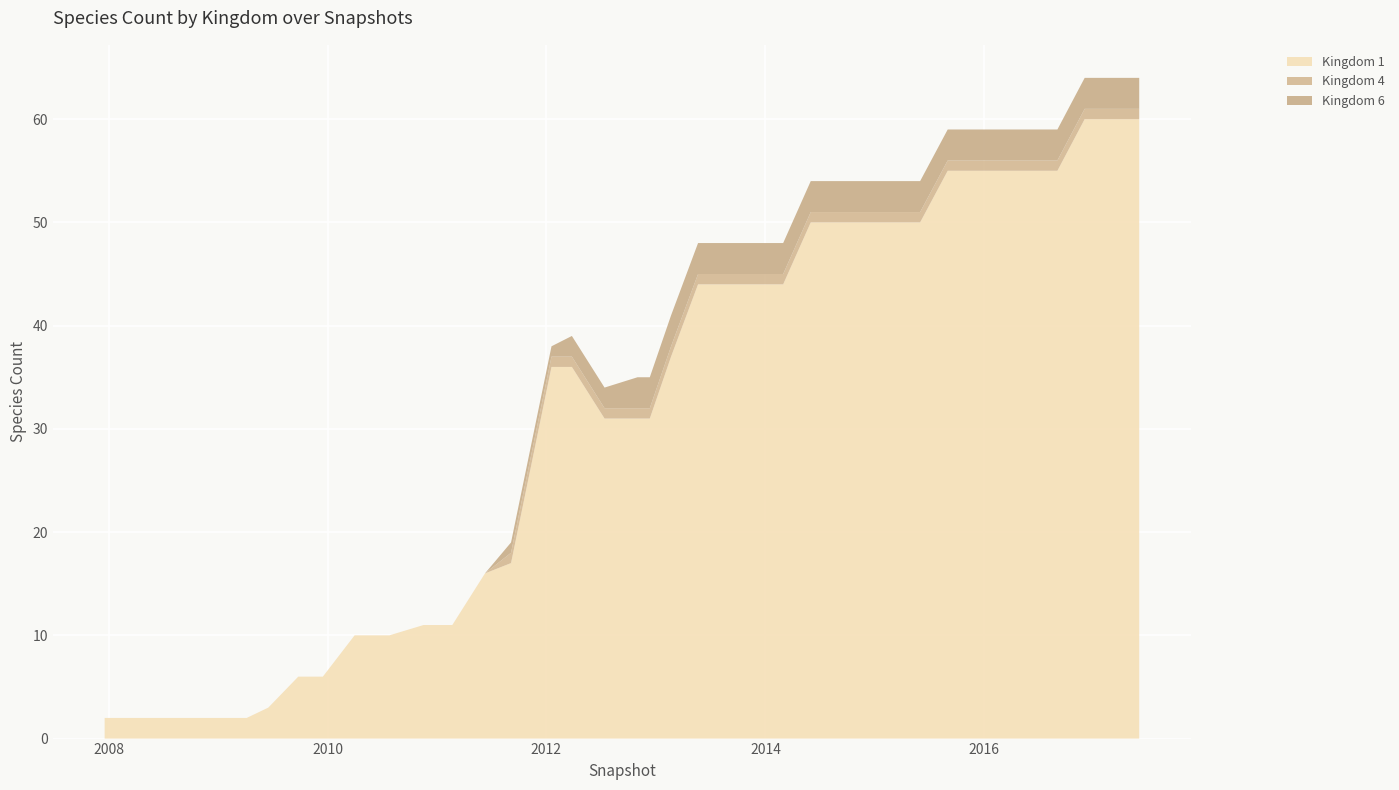

Reading left to right, extract all data points from this chart.

Kingdom 1: 2007-12-19=2	2008-04-01=2	2008-06-27=2	2008-10-10=2	2008-12-17=2	2009-04-06=2	2009-06-17=3	2009-09-25=6	2009-12-16=6	2010-04-01=10	2010-07-26=10	2010-11-17=11	2011-02-21=11	2011-06-10=16	2011-09-05=17	2012-01-18=36	2012-03-26=36	2012-07-13=31	2012-10-31=31	2012-12-11=31	2013-02-20=37	2013-05-21=44	2013-07-01=44	2013-09-01=44	2013-11-01=44	2014-01-01=44	2014-03-01=44	2014-06-01=50	2014-09-01=50	2014-12-01=50	2015-03-01=50	2015-06-01=50	2015-09-01=55	2015-12-01=55	2016-03-01=55	2016-06-01=55	2016-09-01=55	2016-12-01=60	2017-03-01=60	2017-06-01=60
Kingdom 4: 2007-12-19=0	2008-04-01=0	2008-06-27=0	2008-10-10=0	2008-12-17=0	2009-04-06=0	2009-06-17=0	2009-09-25=0	2009-12-16=0	2010-04-01=0	2010-07-26=0	2010-11-17=0	2011-02-21=0	2011-06-10=0	2011-09-05=1	2012-01-18=1	2012-03-26=1	2012-07-13=1	2012-10-31=1	2012-12-11=1	2013-02-20=1	2013-05-21=1	2013-07-01=1	2013-09-01=1	2013-11-01=1	2014-01-01=1	2014-03-01=1	2014-06-01=1	2014-09-01=1	2014-12-01=1	2015-03-01=1	2015-06-01=1	2015-09-01=1	2015-12-01=1	2016-03-01=1	2016-06-01=1	2016-09-01=1	2016-12-01=1	2017-03-01=1	2017-06-01=1
Kingdom 6: 2007-12-19=0	2008-04-01=0	2008-06-27=0	2008-10-10=0	2008-12-17=0	2009-04-06=0	2009-06-17=0	2009-09-25=0	2009-12-16=0	2010-04-01=0	2010-07-26=0	2010-11-17=0	2011-02-21=0	2011-06-10=0	2011-09-05=1	2012-01-18=1	2012-03-26=2	2012-07-13=2	2012-10-31=3	2012-12-11=3	2013-02-20=3	2013-05-21=3	2013-07-01=3	2013-09-01=3	2013-11-01=3	2014-01-01=3	2014-03-01=3	2014-06-01=3	2014-09-01=3	2014-12-01=3	2015-03-01=3	2015-06-01=3	2015-09-01=3	2015-12-01=3	2016-03-01=3	2016-06-01=3	2016-09-01=3	2016-12-01=3	2017-03-01=3	2017-06-01=3